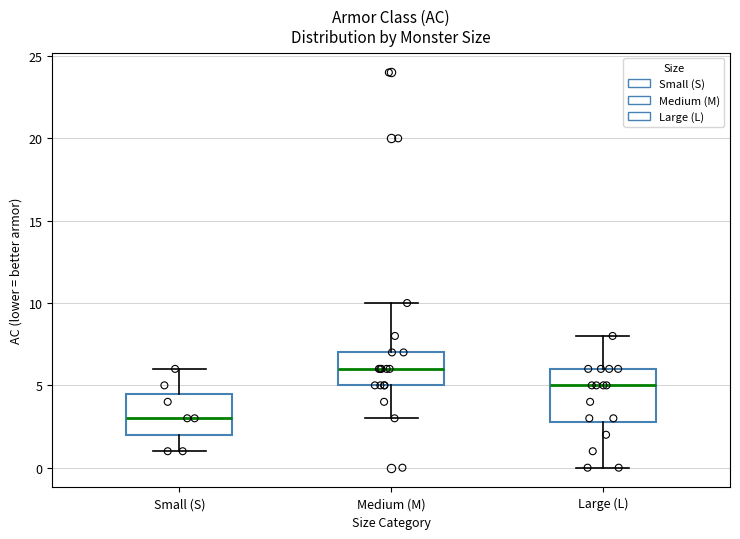

Where does the upper whisker of the box for Large (L) end on the y-axis? The values are not printed on the chart, so give them approximately, as read against the axis.

8.0